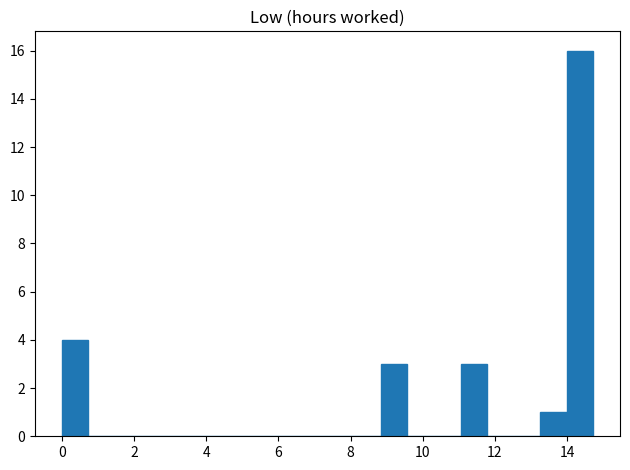

Read against the x-axis, roughly where is the centre of the tallest bar?

14.4